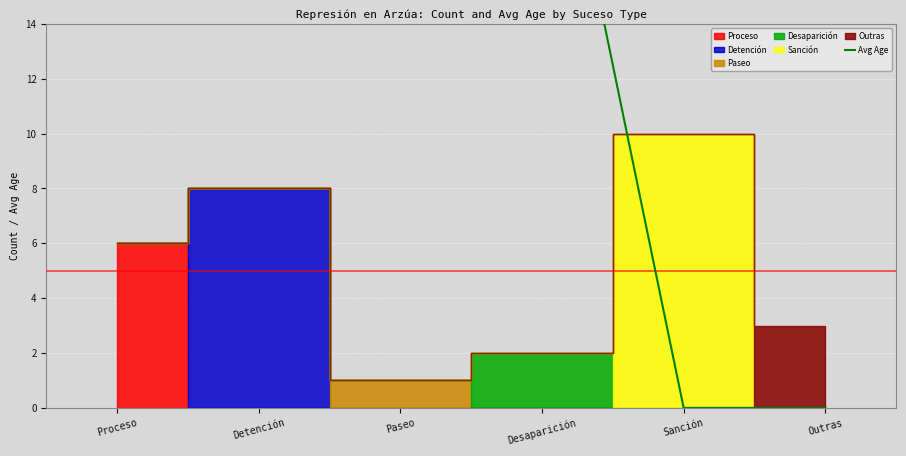

How many lines are shown in the chart?

1